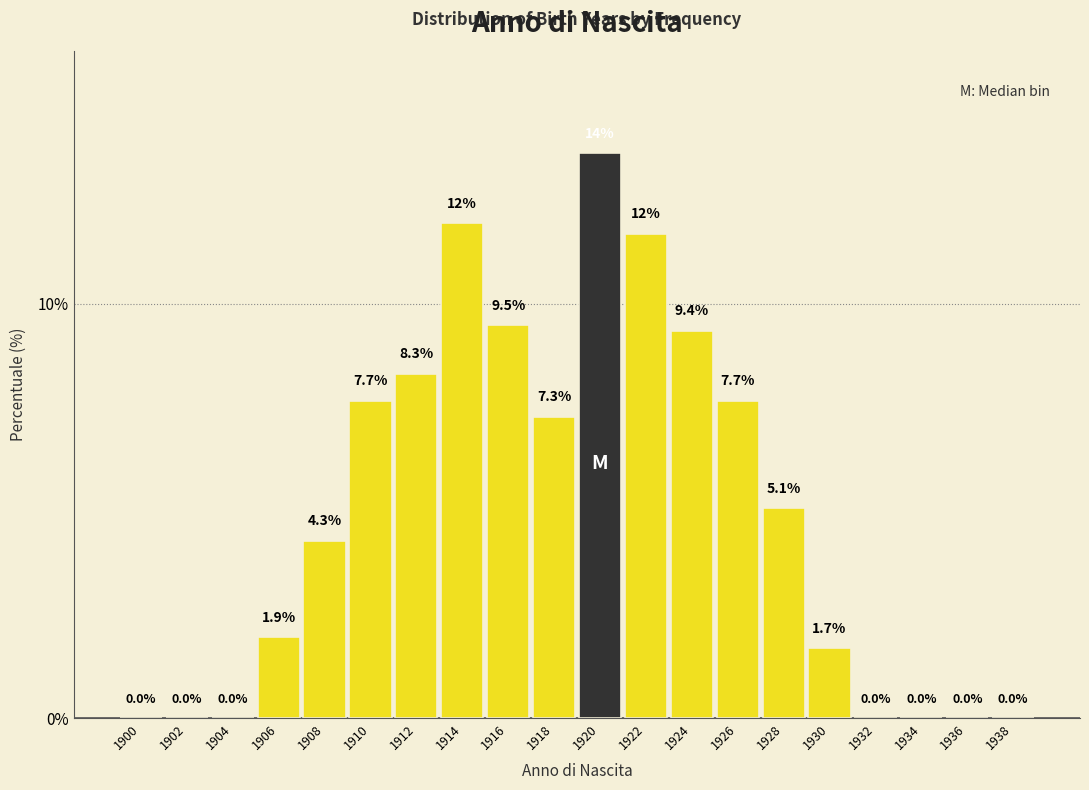

Reading right to left, extract all data points from this chart.

1938=0.0	1936=0.0	1934=0.0	1932=0.0	1930=1.7	1928=5.1	1926=7.7	1924=9.4	1922=11.7	1920=13.6	1918=7.3	1916=9.5	1914=11.9	1912=8.3	1910=7.7	1908=4.3	1906=1.9	1904=0.0	1902=0.0	1900=0.0